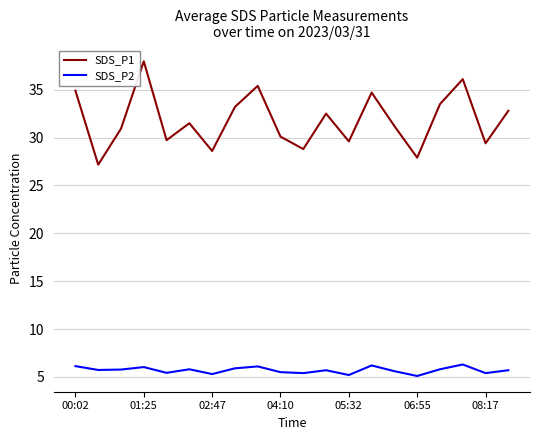

What is the highest value of the SDS_P1 series?

38.0